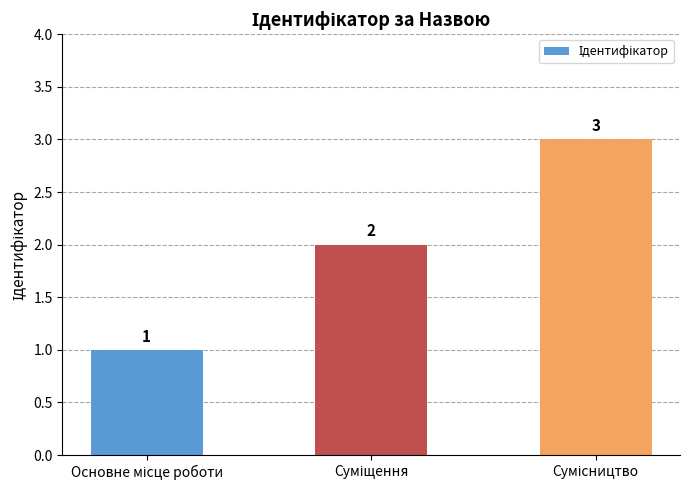

What is the greatest value displayed?

3